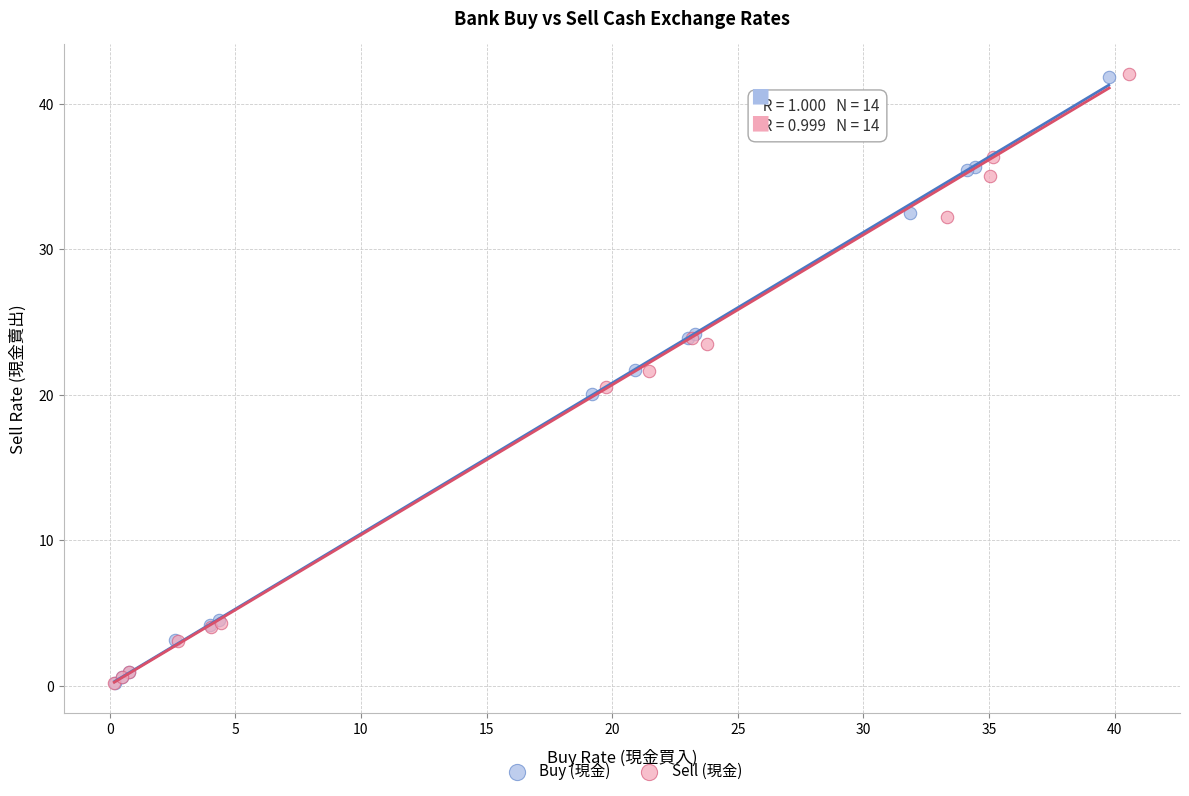

What are all the series names shown in the legend?

Buy (現金), Sell (現金)